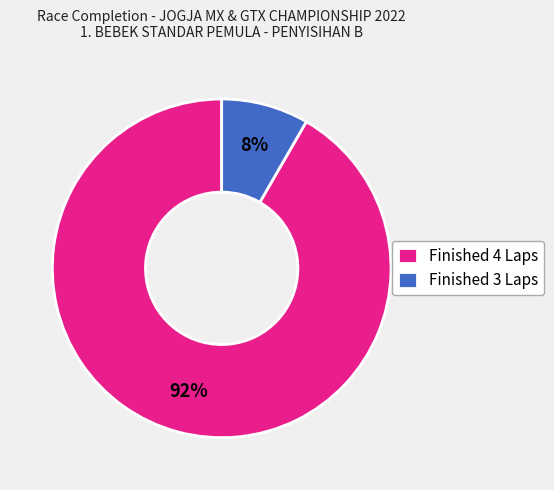

Which has a higher value, Finished 4 Laps or Finished 3 Laps?

Finished 4 Laps